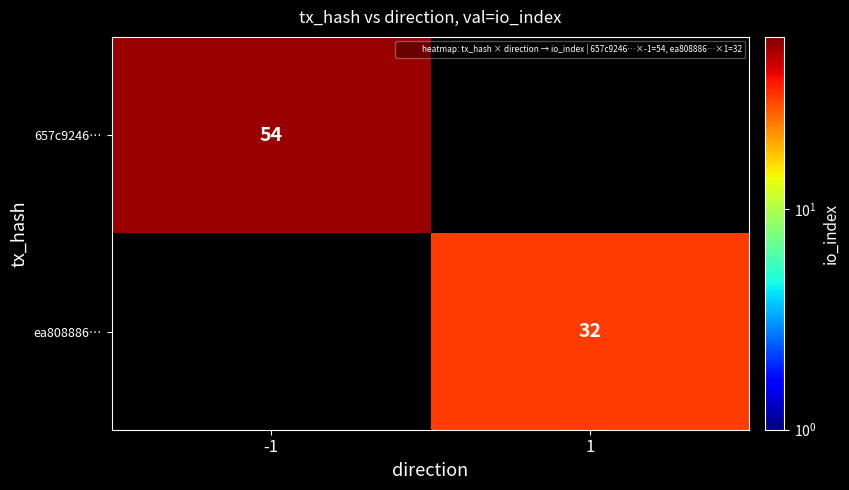

Is it true that ea808886… equals 32.0 at 1?

True